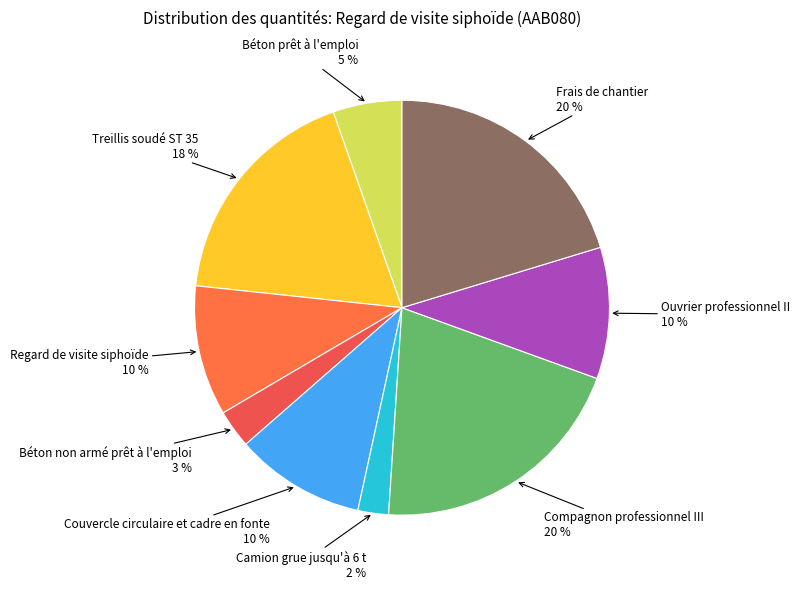

To the nearest percent, what portion does Compagnon professionnel III represent?

20%